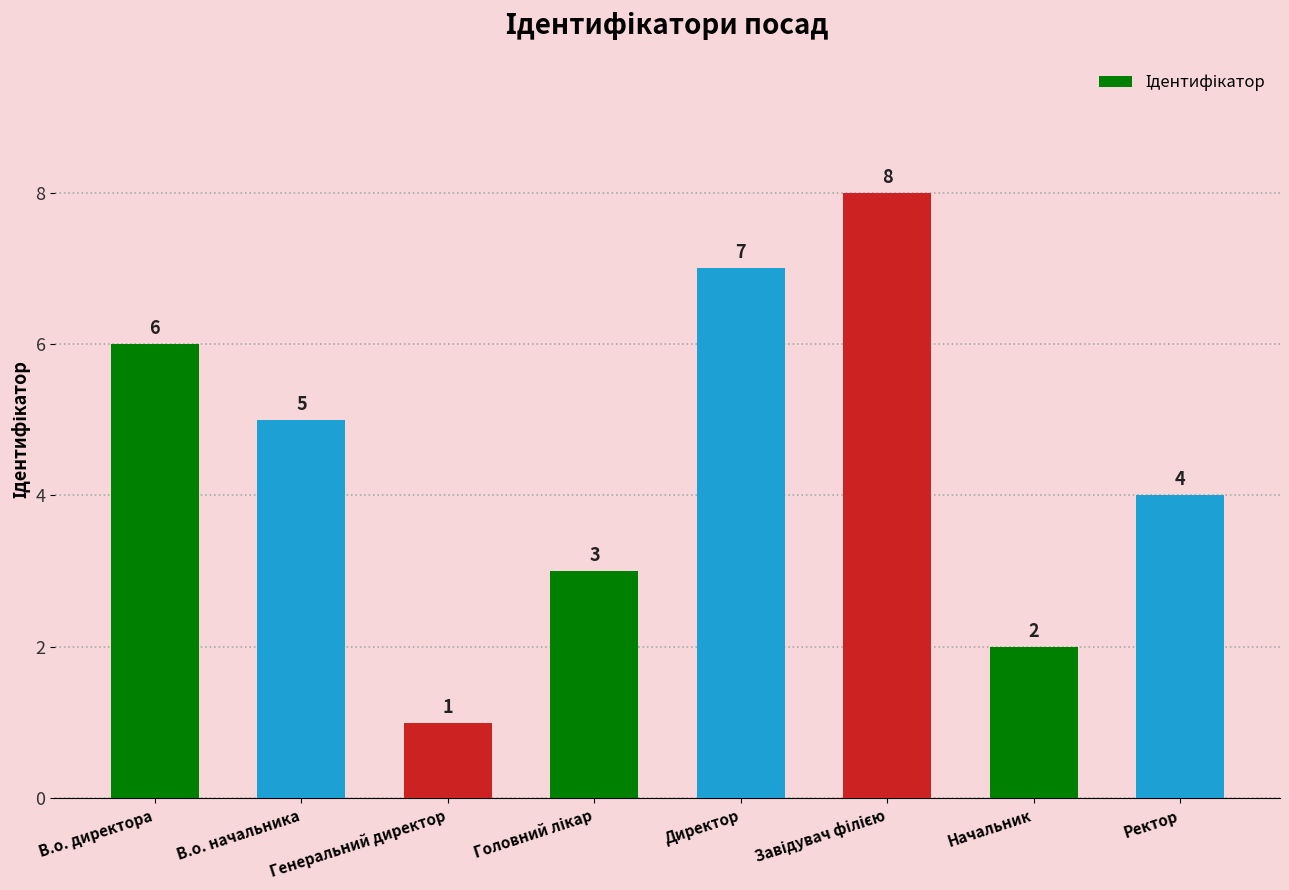

The value at В.о. начальника is 9. True or false?

False